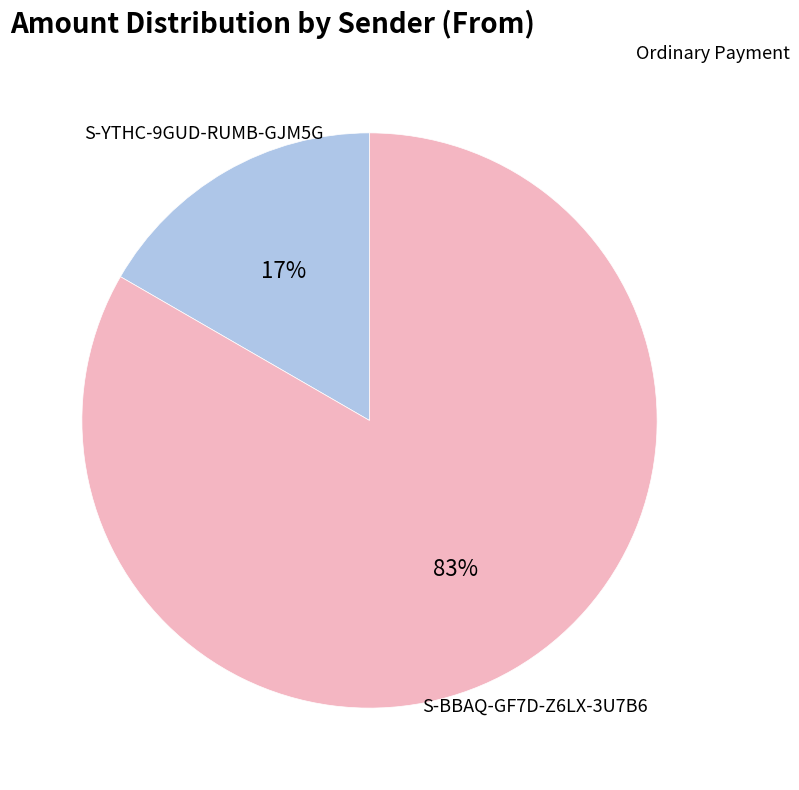

Is there a majority slice in this chart?

Yes